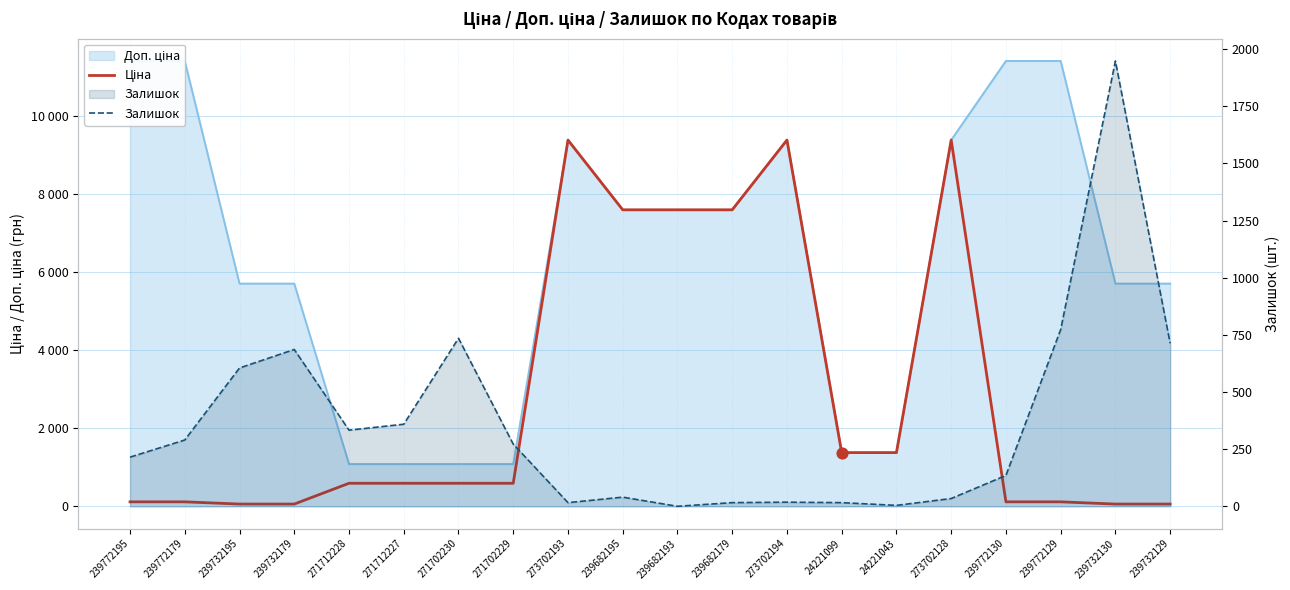

Which series reaches the minimum Y coordinate?

Залишок